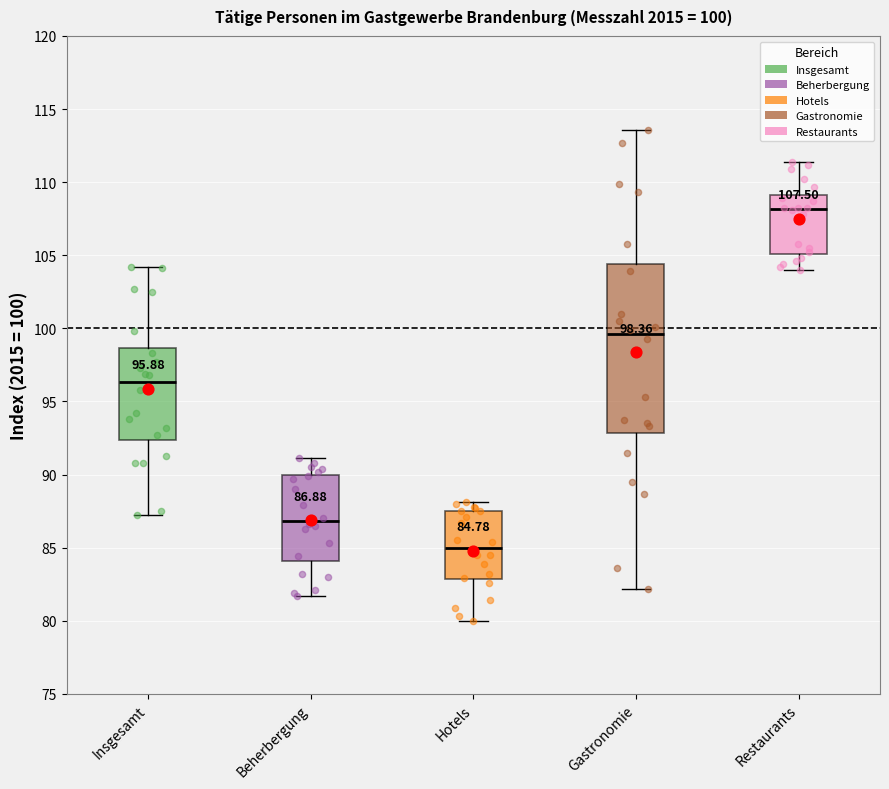

Which box has the highest median line?

Restaurants